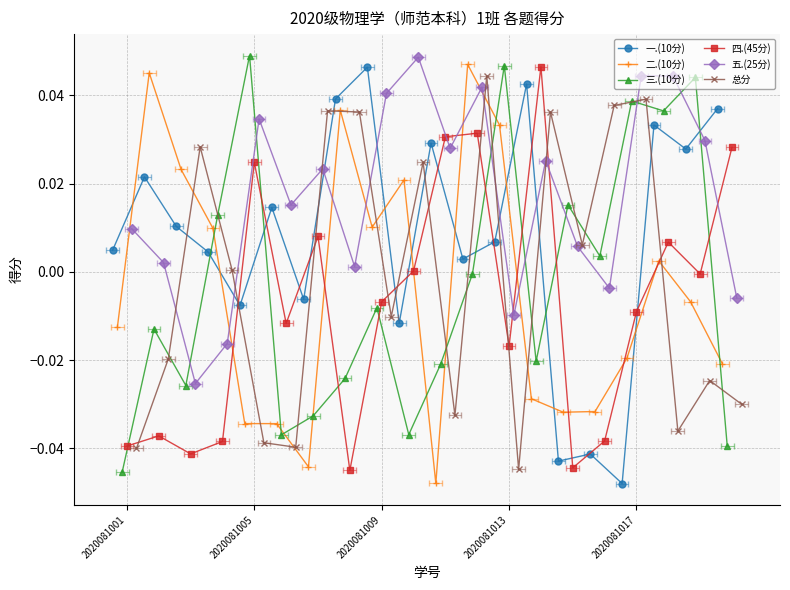

Is it true that 五.(25分) equals 0.0 at 2020081001?

True